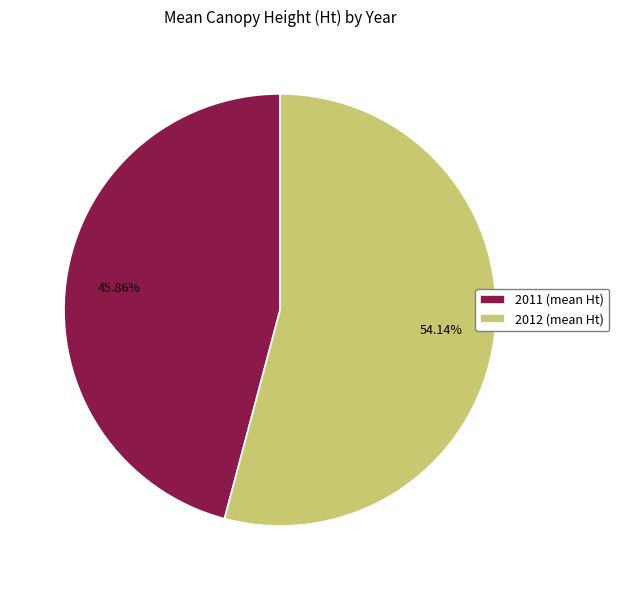

Does any single category account for the majority?

Yes